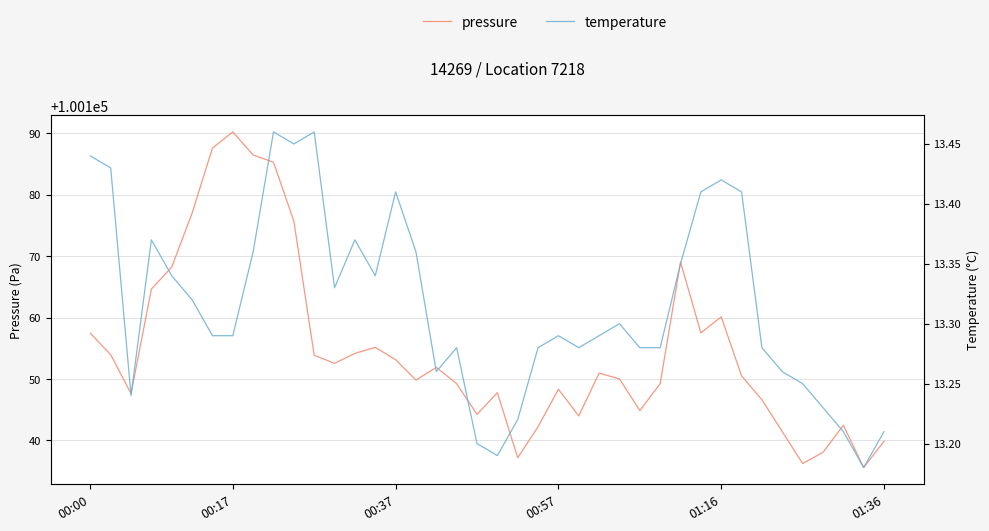

True or false: pressure and temperature intersect in this chart.

False